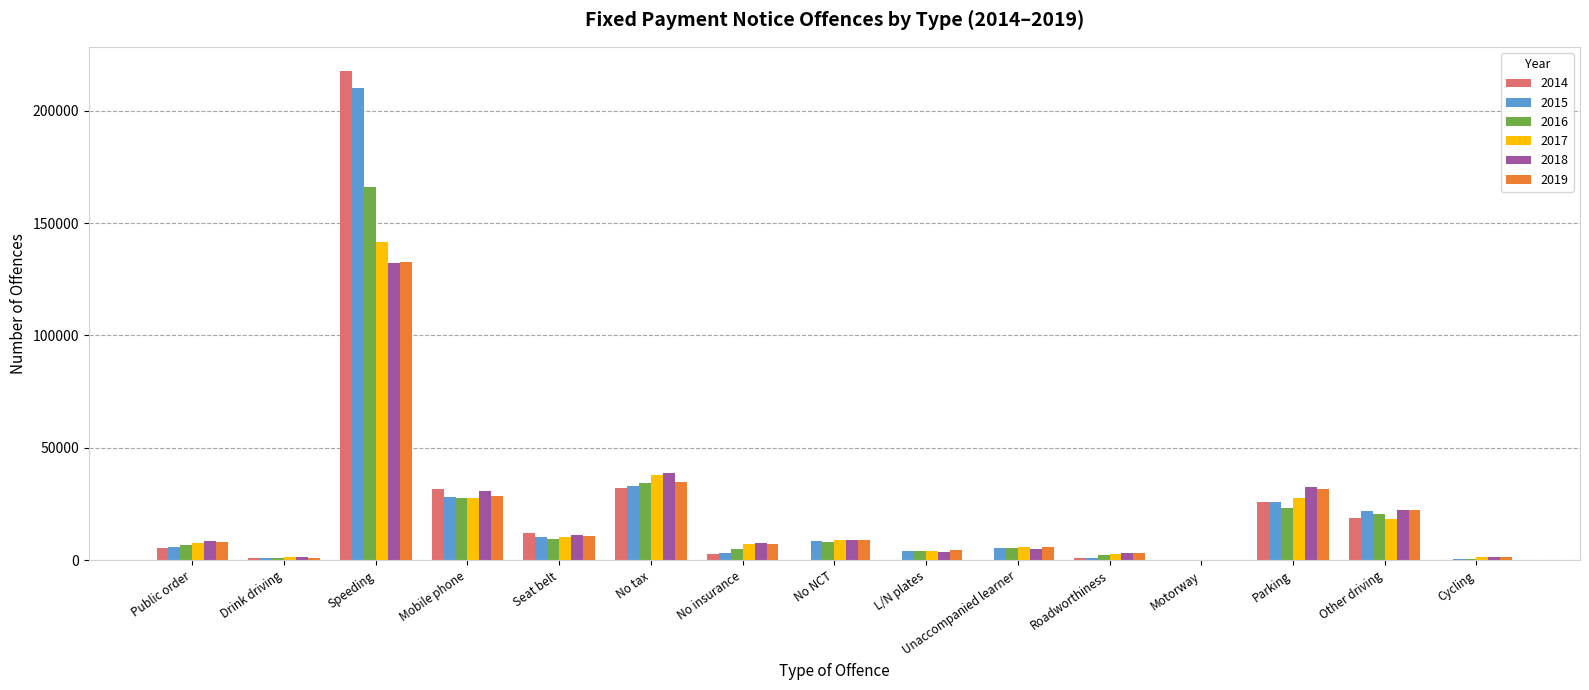

The value of 2016 at Parking is 12521. True or false?

False